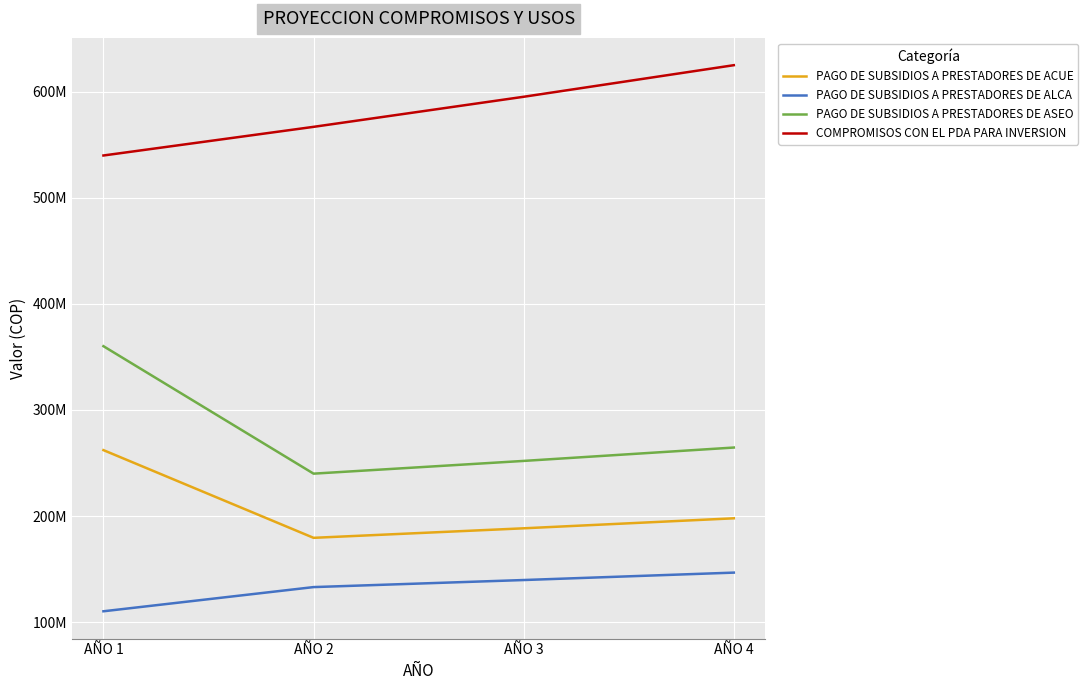

At which label does PAGO DE SUBSIDIOS A PRESTADORES DE ASEO reach its minimum?

AÑO 2